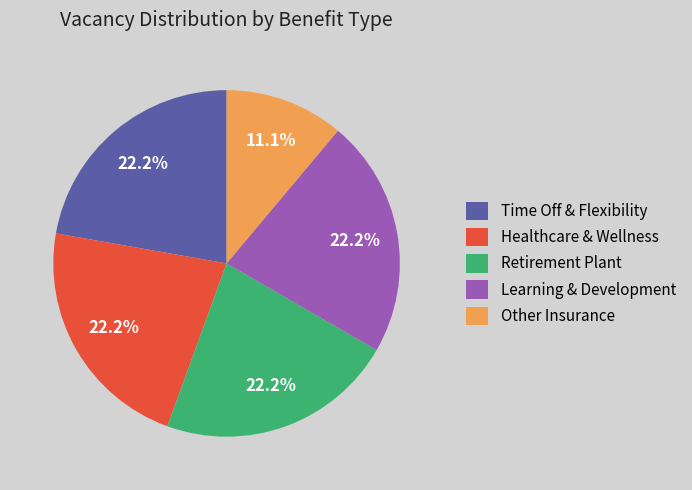

Do Other Insurance and Time Off & Flexibility together represent more than half of the pie?

No